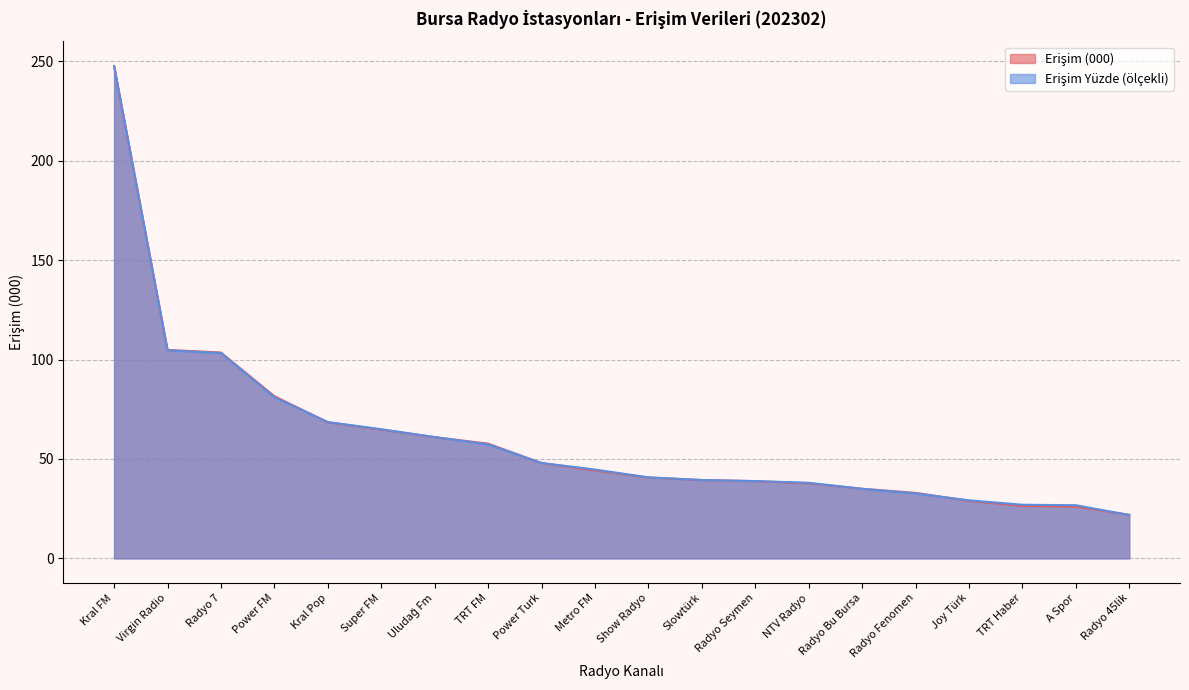

At which label does Erişim (000) first exceed 44?

Kral FM